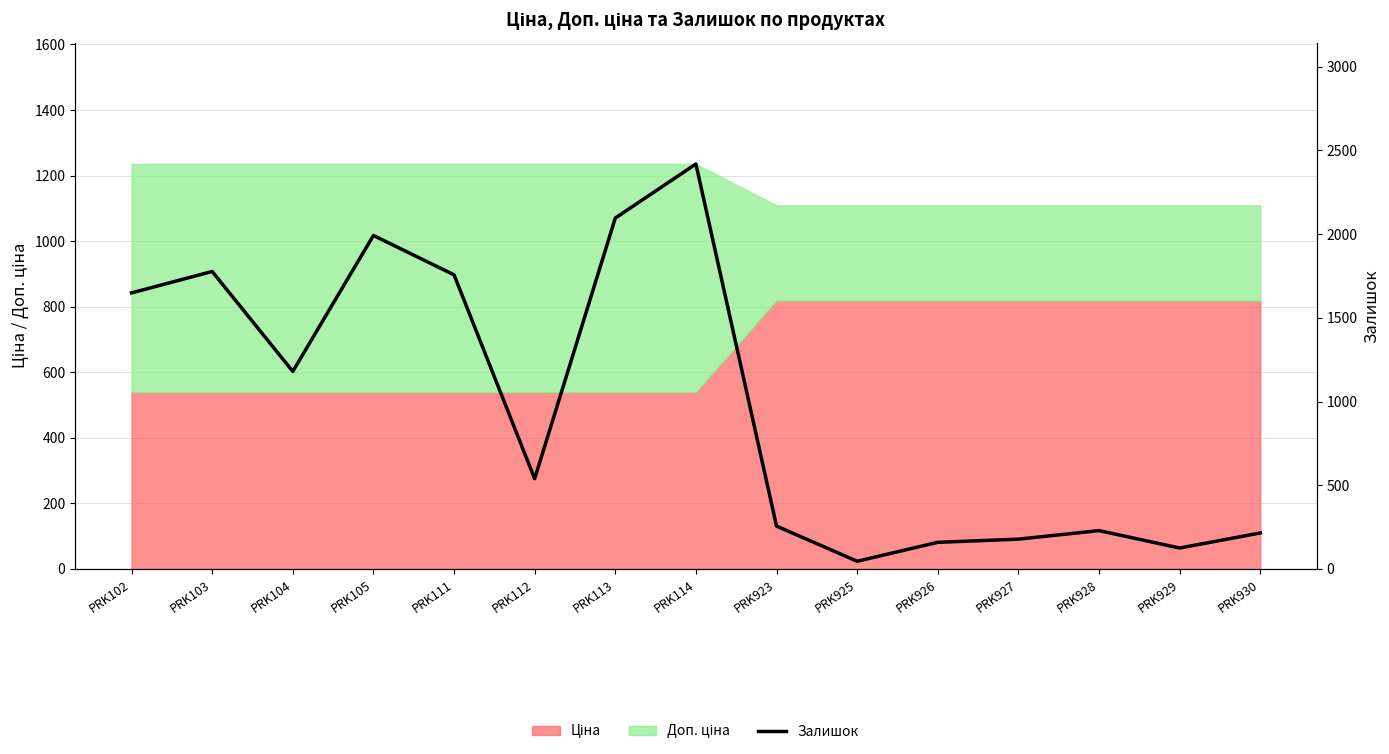

Rank the categories by value from lowest to highest.

PRK925, PRK929, PRK926, PRK927, PRK930, PRK928, PRK923, PRK112, PRK104, PRK102, PRK111, PRK103, PRK105, PRK113, PRK114